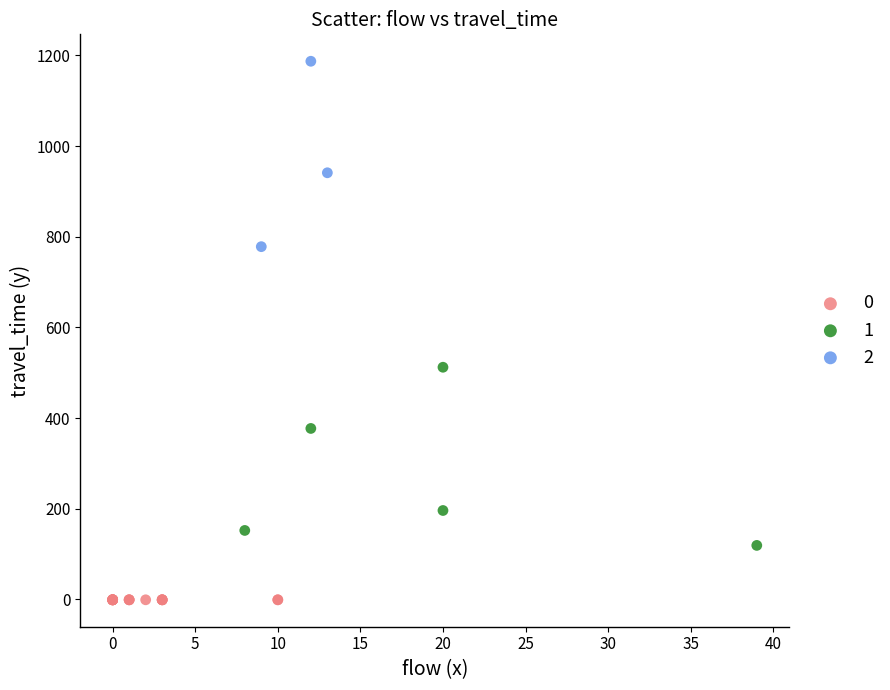

Which series contains the highest Y value?

2